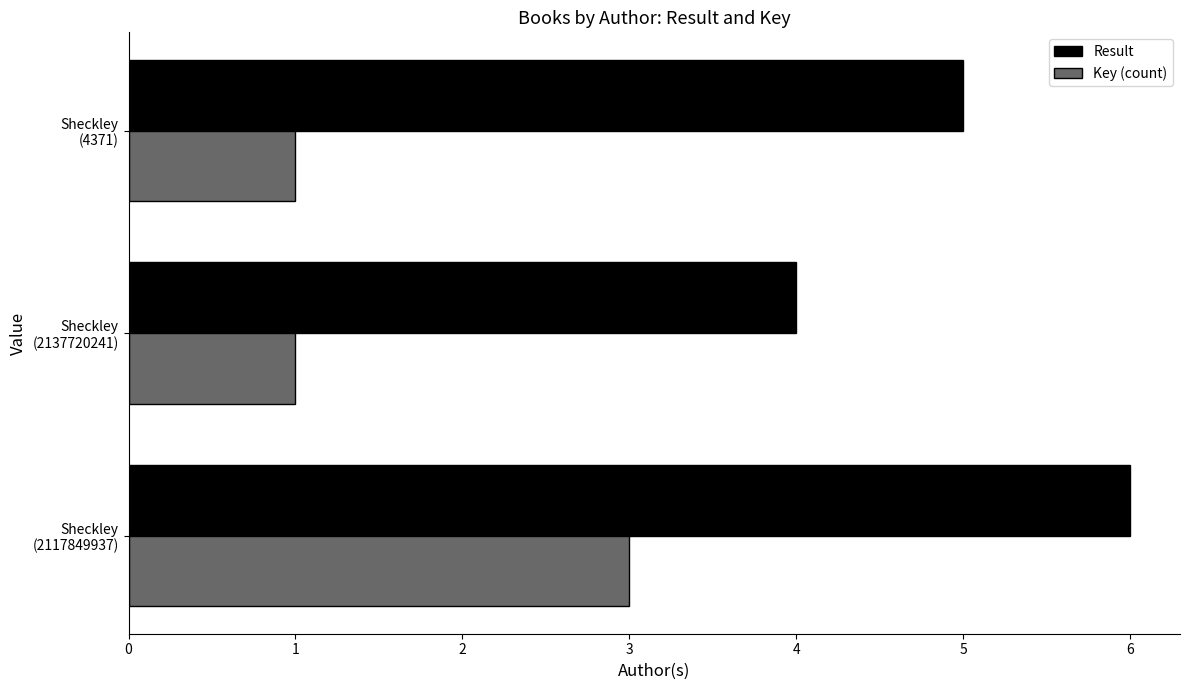

Which series has the largest total across all categories?

Result